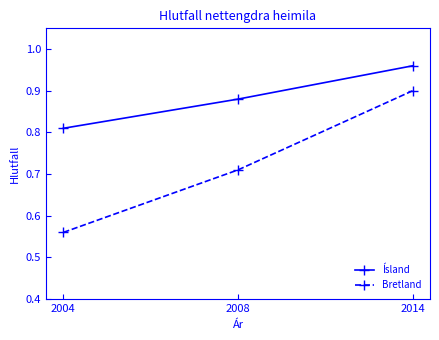

Which series has the largest range (max minus min)?

Bretland